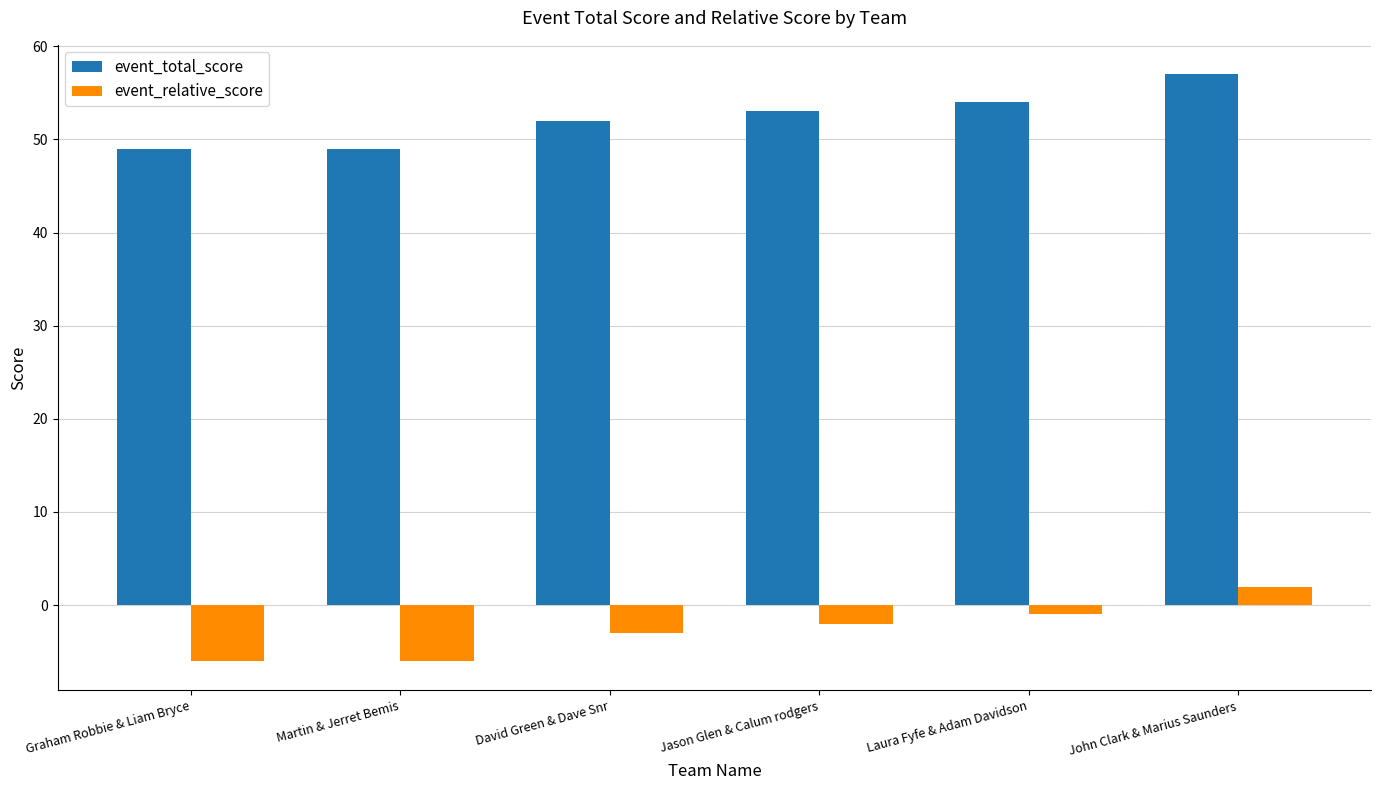

List the series in order of their overall mean, highest first.

event_total_score, event_relative_score